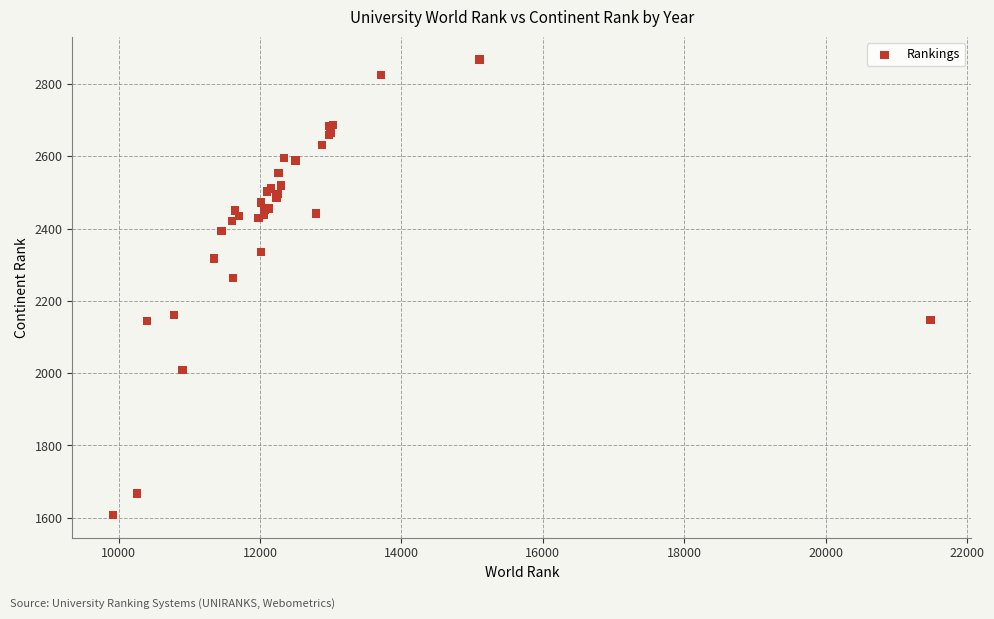

What Y value in the scatter plot is closest to 2238?

2263